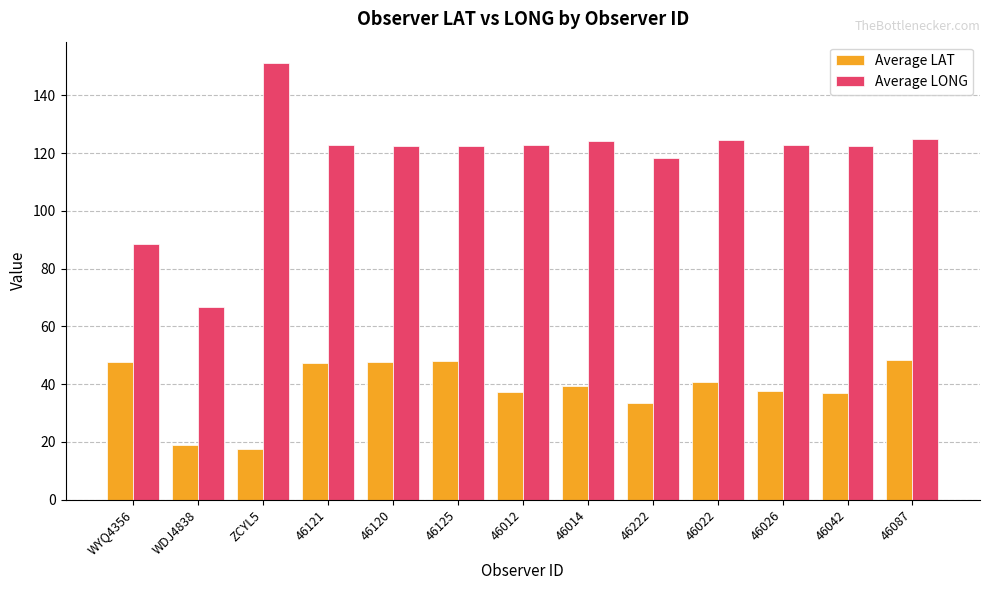

What is the lowest value of the Average LONG series?

66.6